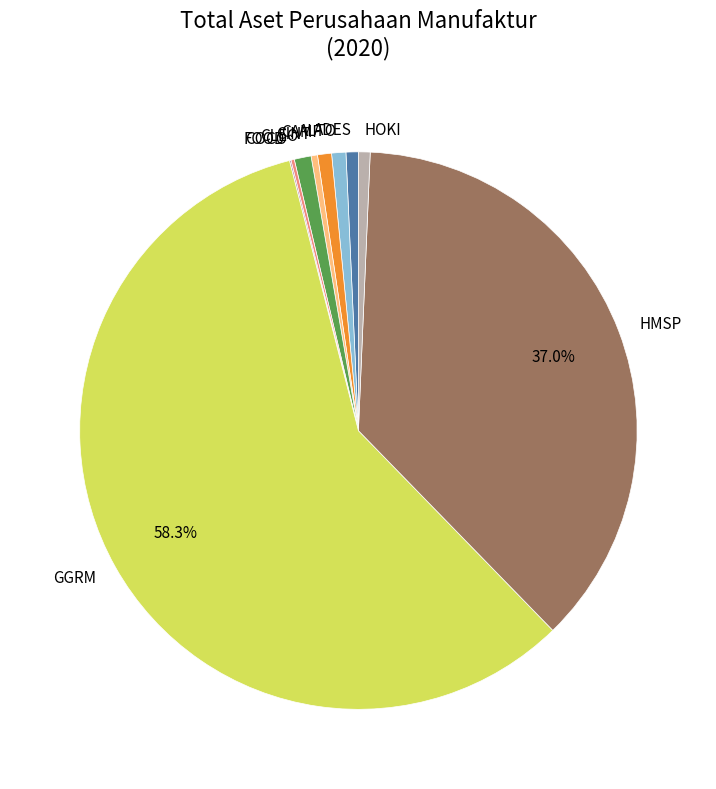

Is there any slice that represents more than half of the pie?

Yes